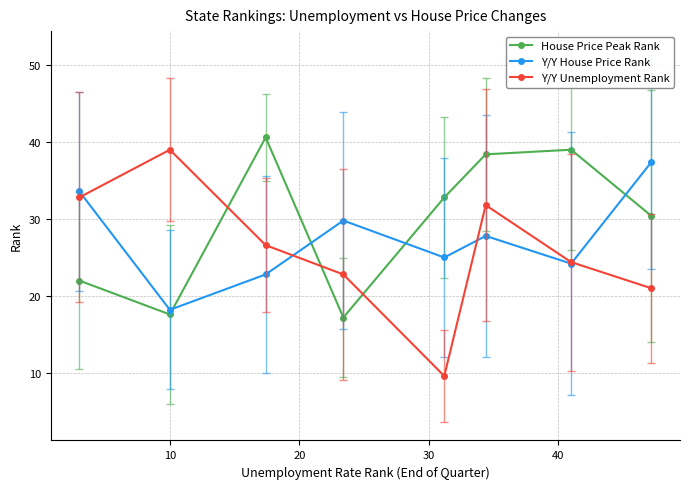

True or false: Y/Y Unemployment Rank and House Price Peak Rank cross at least once.

True